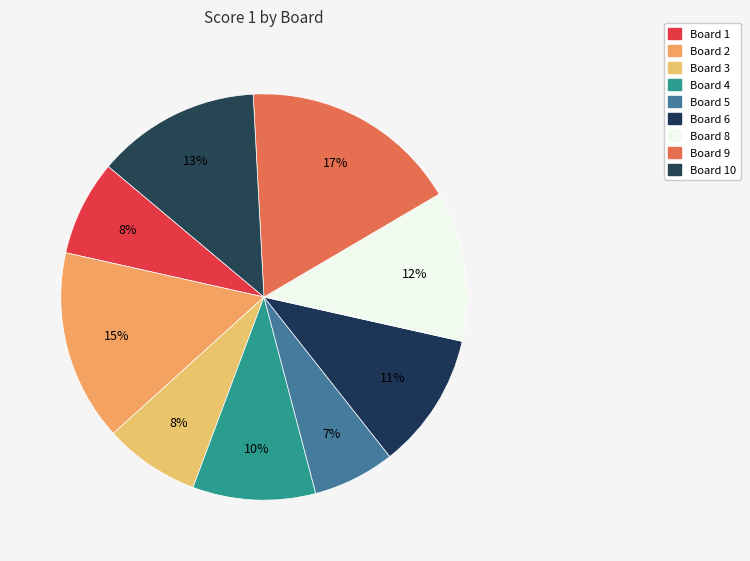

Is there any slice that represents more than half of the pie?

No